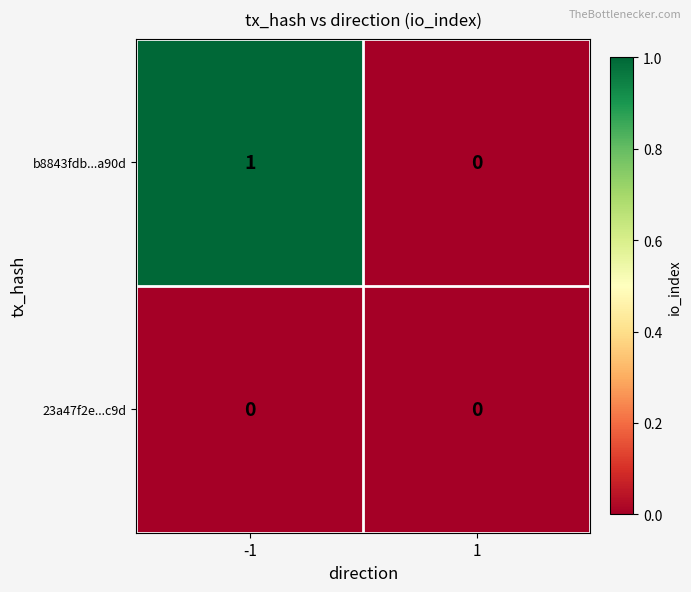

Which series changed the most between -1 and 1?

b8843fdb...a90d